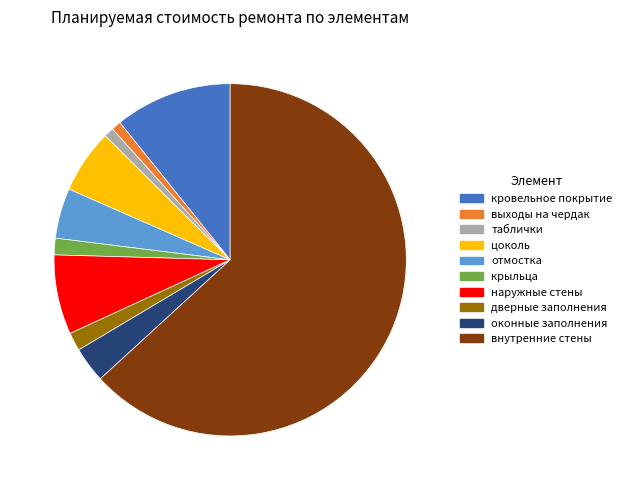

Which slice represents more than half of the pie?

внутренние стены